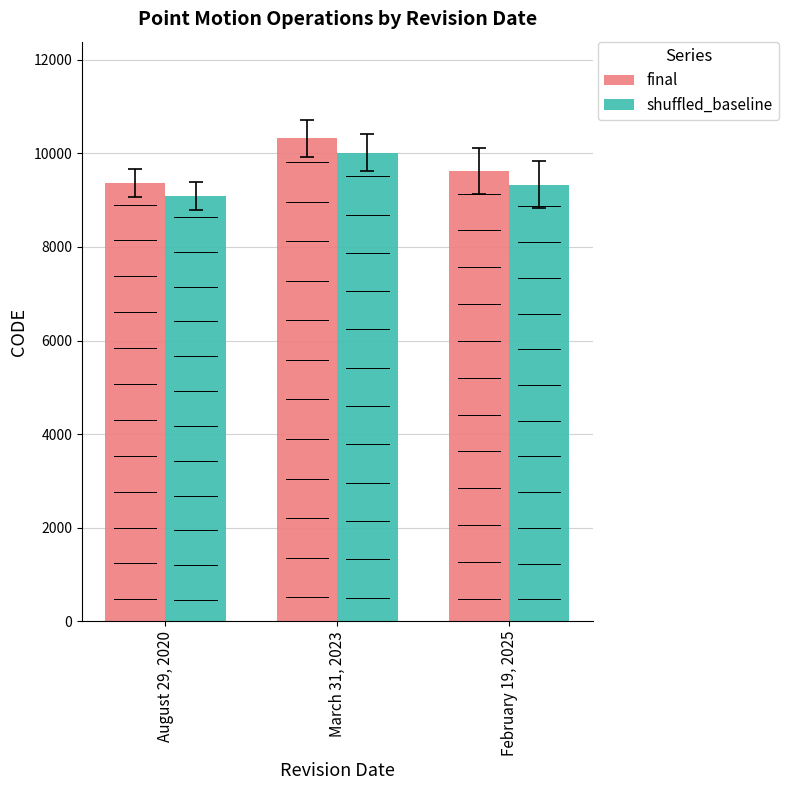

At which label is final closest to 9849?

February 19, 2025